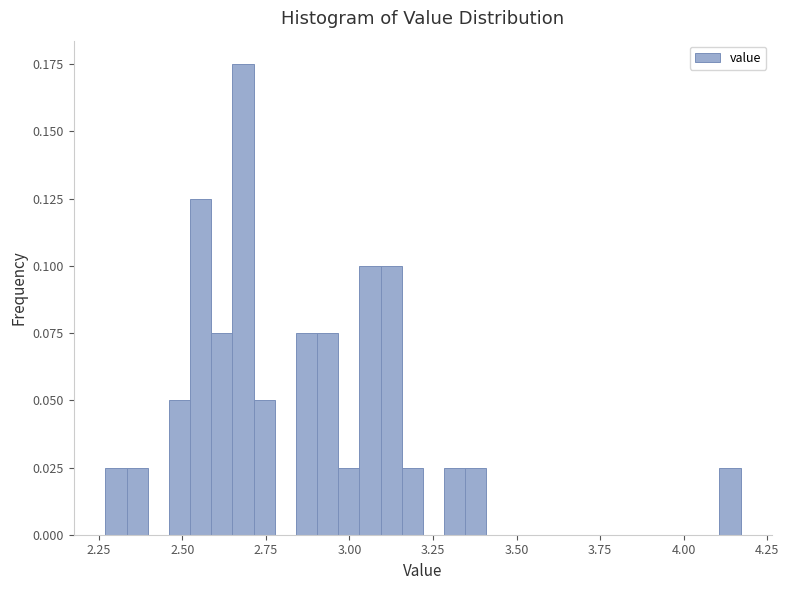

Read against the x-axis, roughly where is the centre of the tallest bar?

2.70